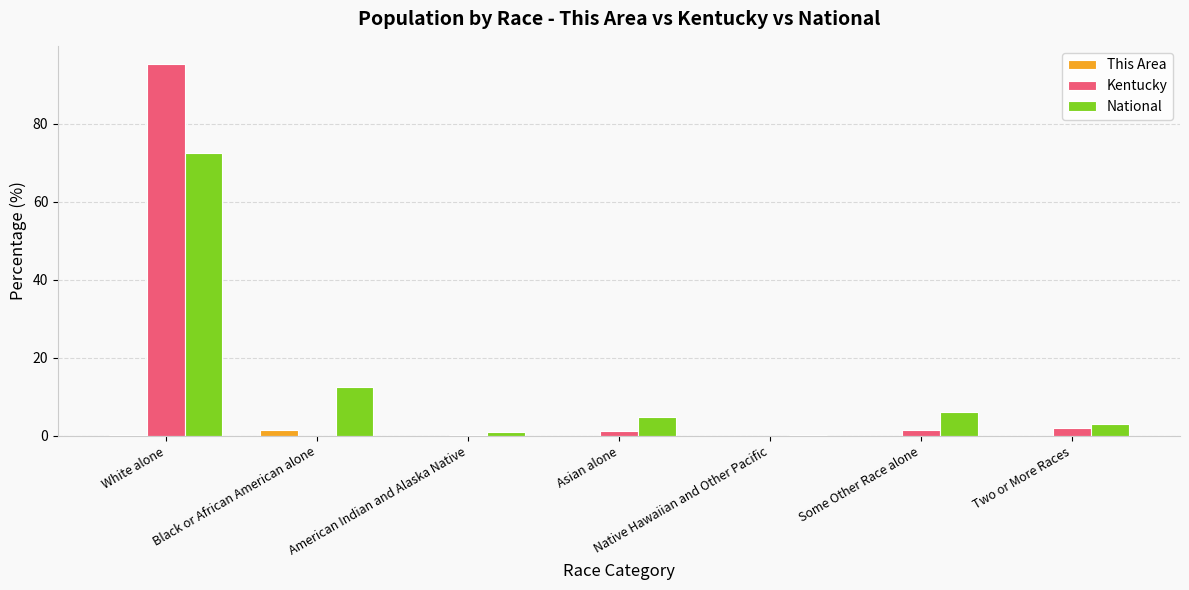

Between White alone and Native Hawaiian and Other Pacific, which series saw the biggest shift?

Kentucky